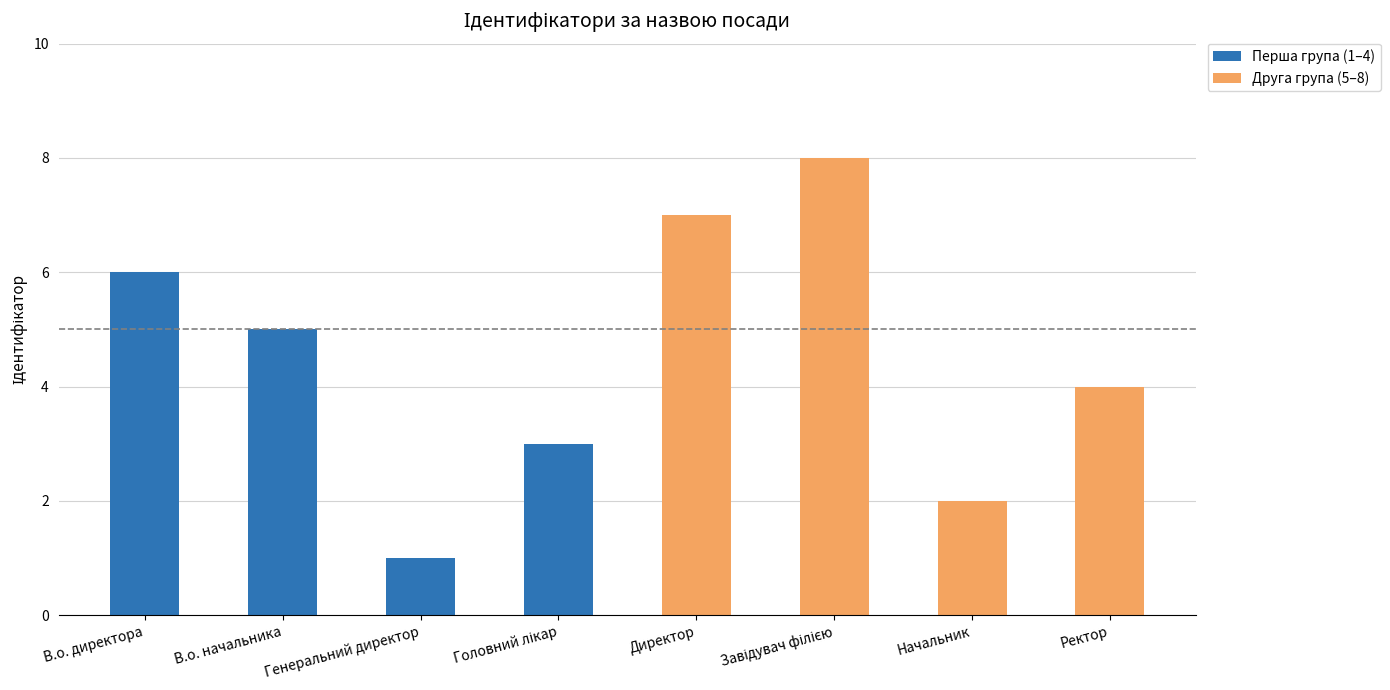

What is the label of the 1st bar from the left?

В.о. директора